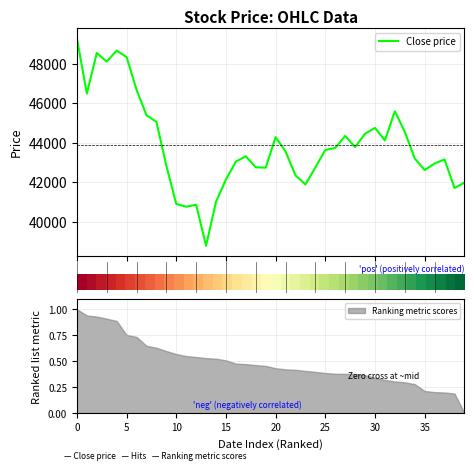

What is the highest value of the Close price series?

49300